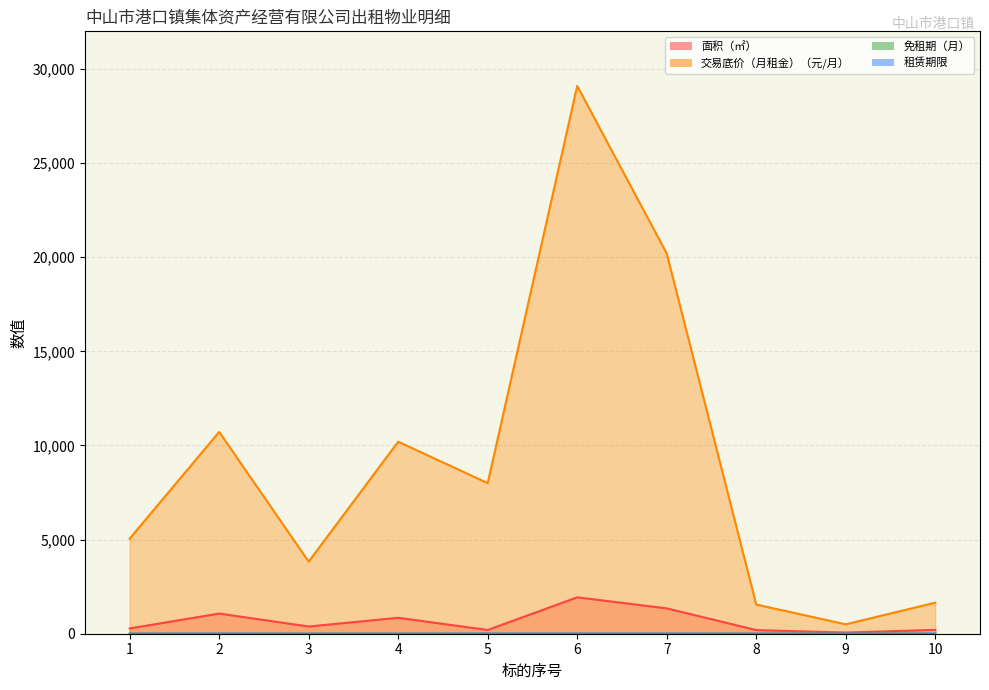

How many lines are shown in the chart?

4